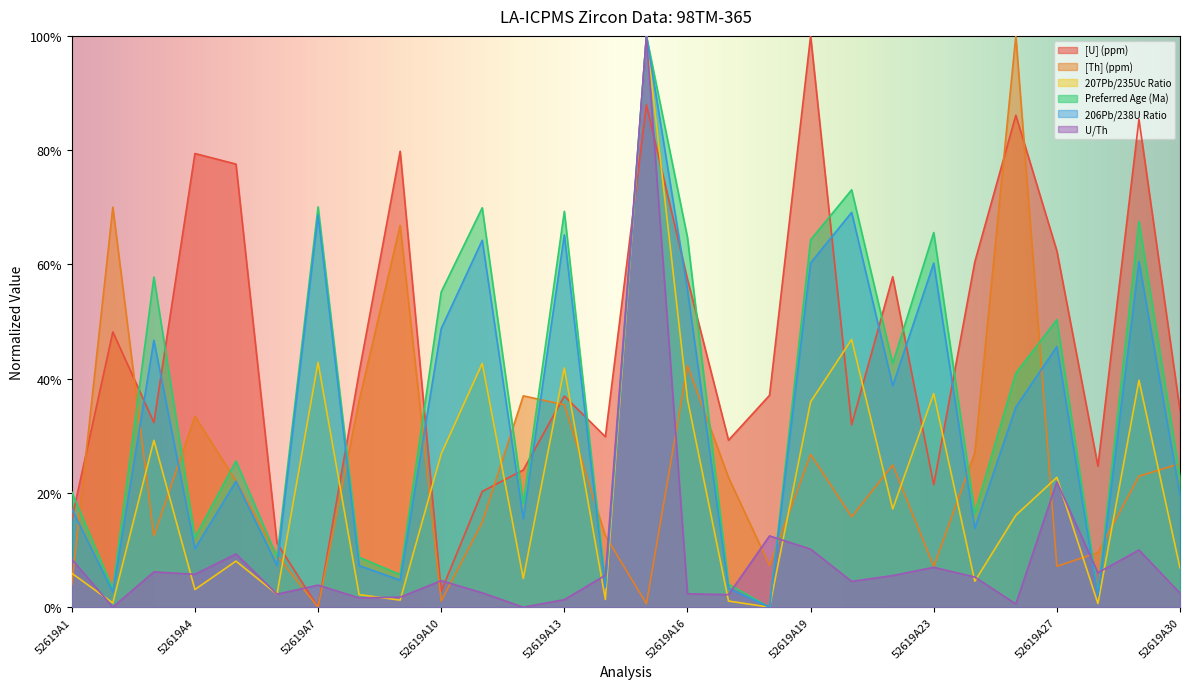

True or false: Preferred Age (Ma) has more than 2 points higher than both neighbors.

True